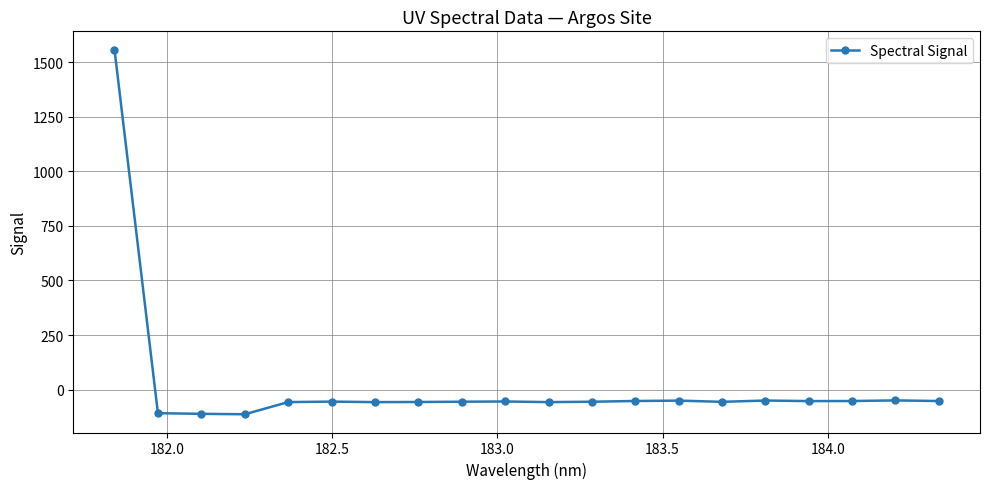

What is the value of the 20th point from the left?

-52.3